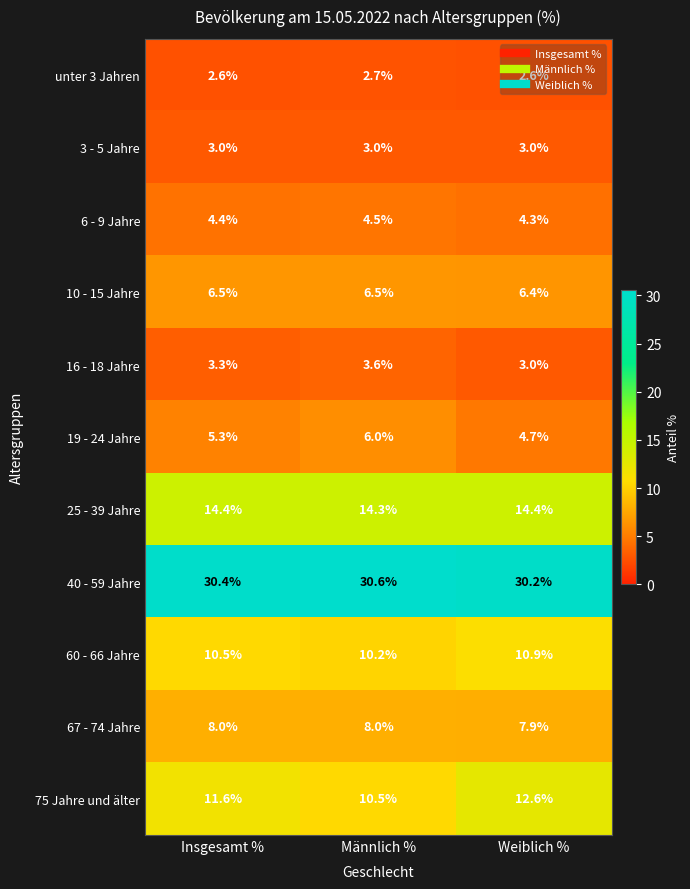

Is it true that 25 - 39 Jahre equals 14.4 at Insgesamt %?

True